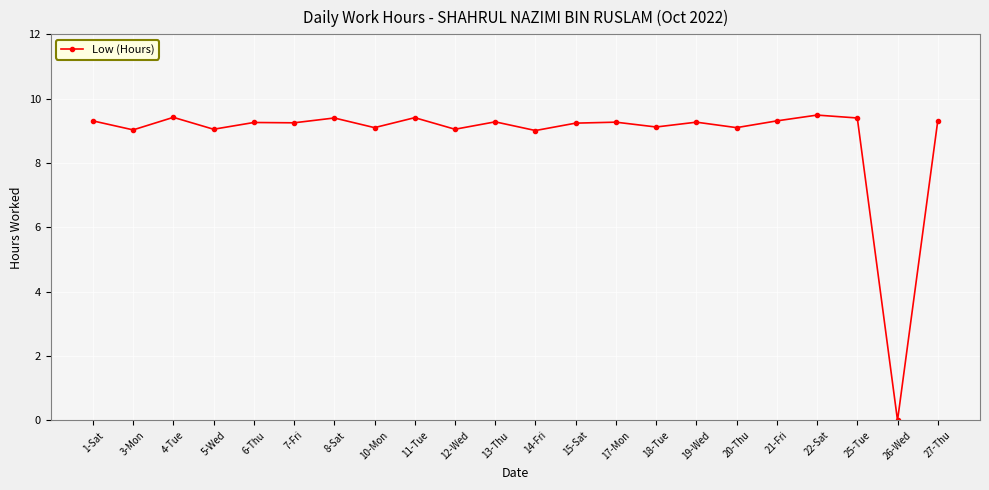

At which label is the value closest to 4?

26-Wed